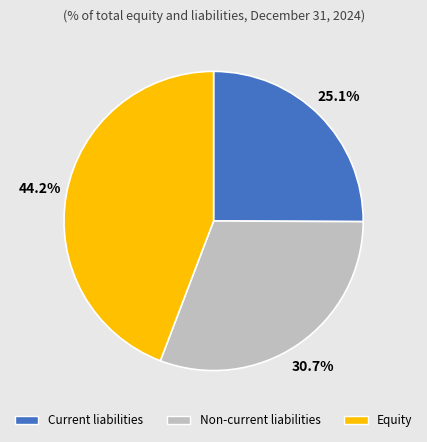

The Current liabilities slice represents 25% of the pie. True or false?

True